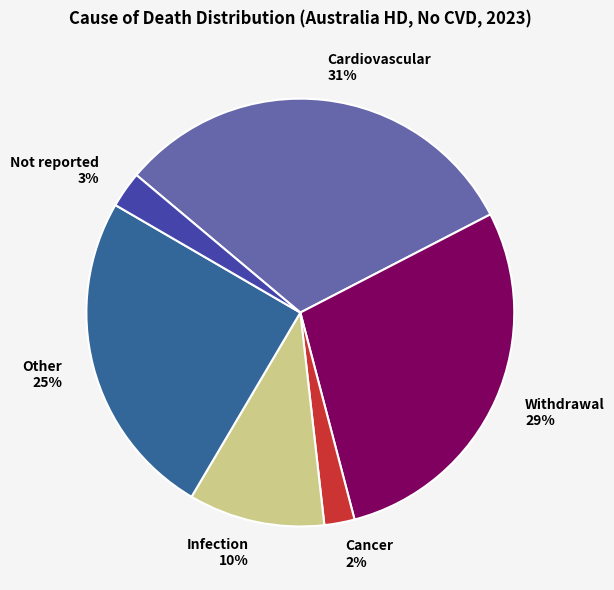

To the nearest percent, what percentage of the pie is Withdrawal?

29%